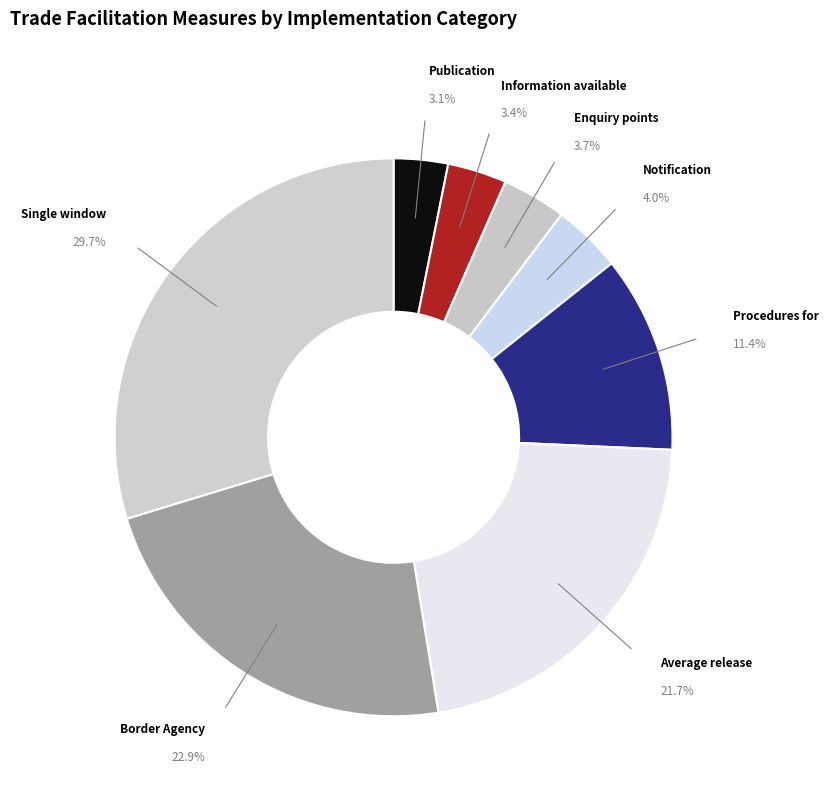

How many slices are in this pie chart?

8